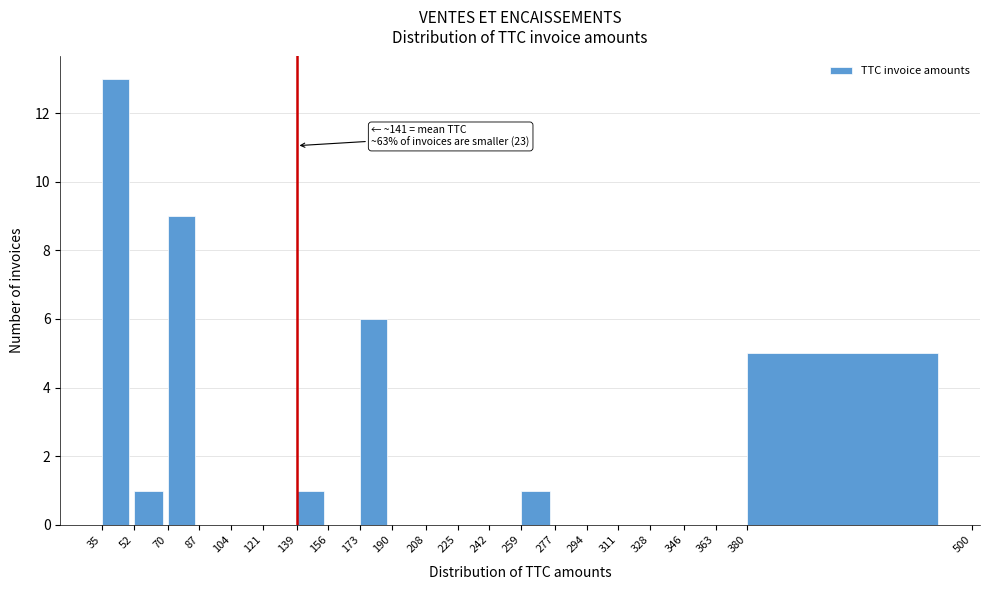

Over which range of the x-axis is the bar tallest?

35 to 52